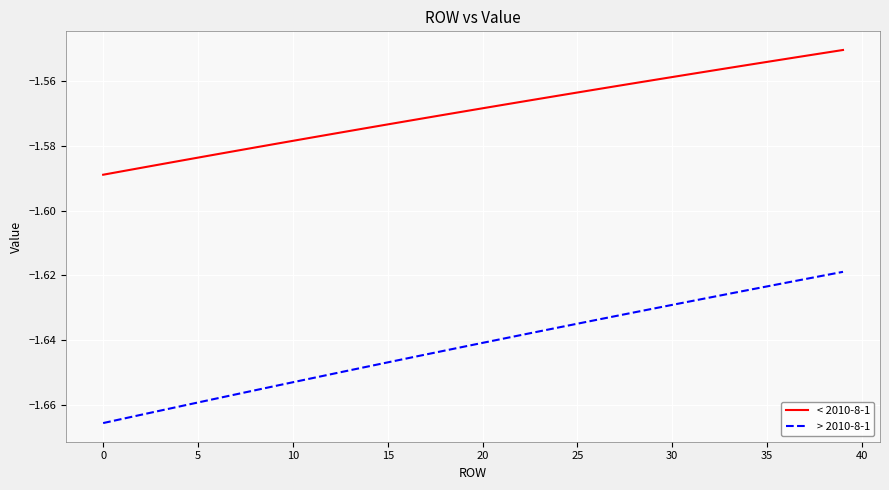

True or false: > 2010-8-1 and < 2010-8-1 cross at least once.

False